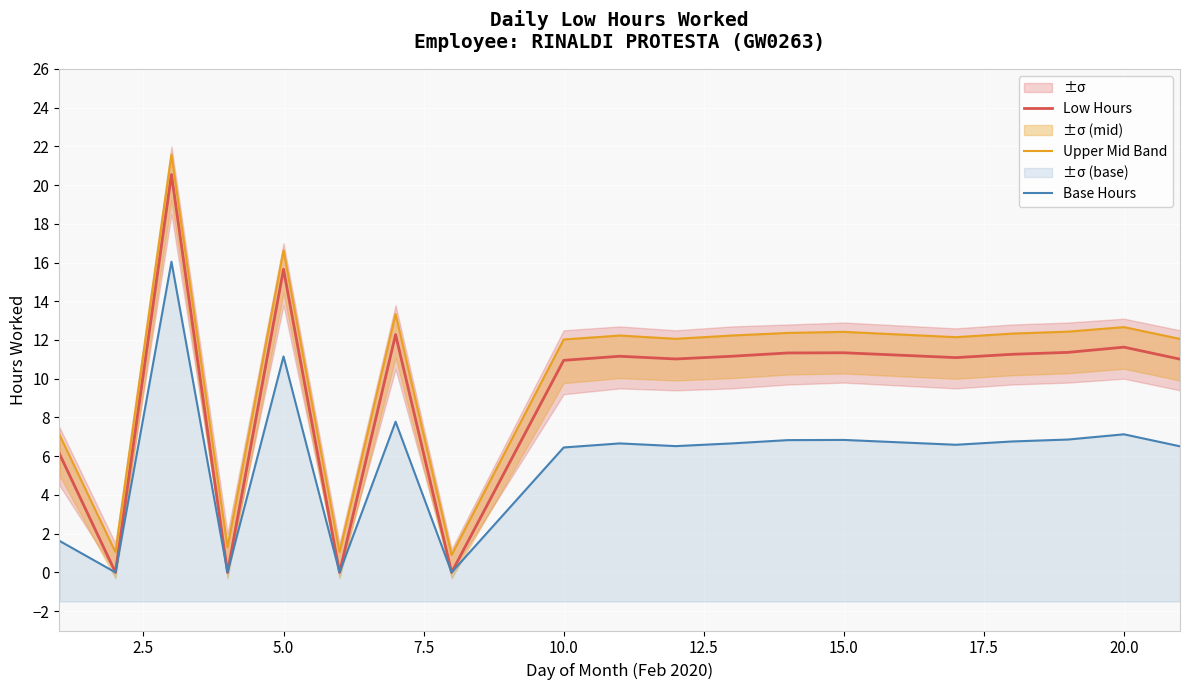

What are all the series names shown in the legend?

Low Hours, Upper Mid Band, Base Hours